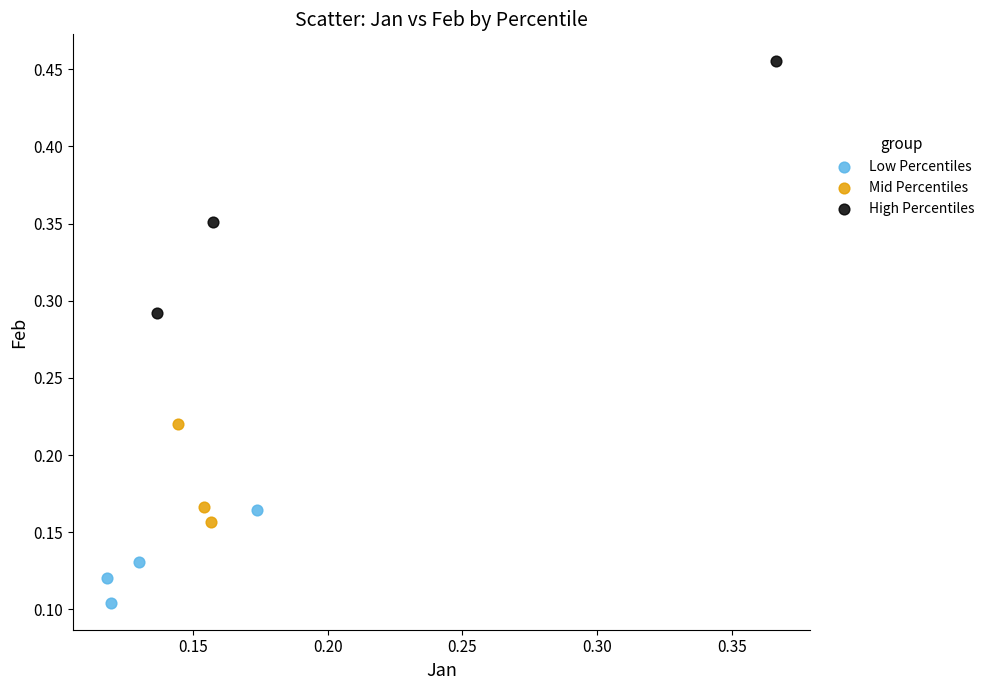

Which series has the widest spread of Y values?

High Percentiles